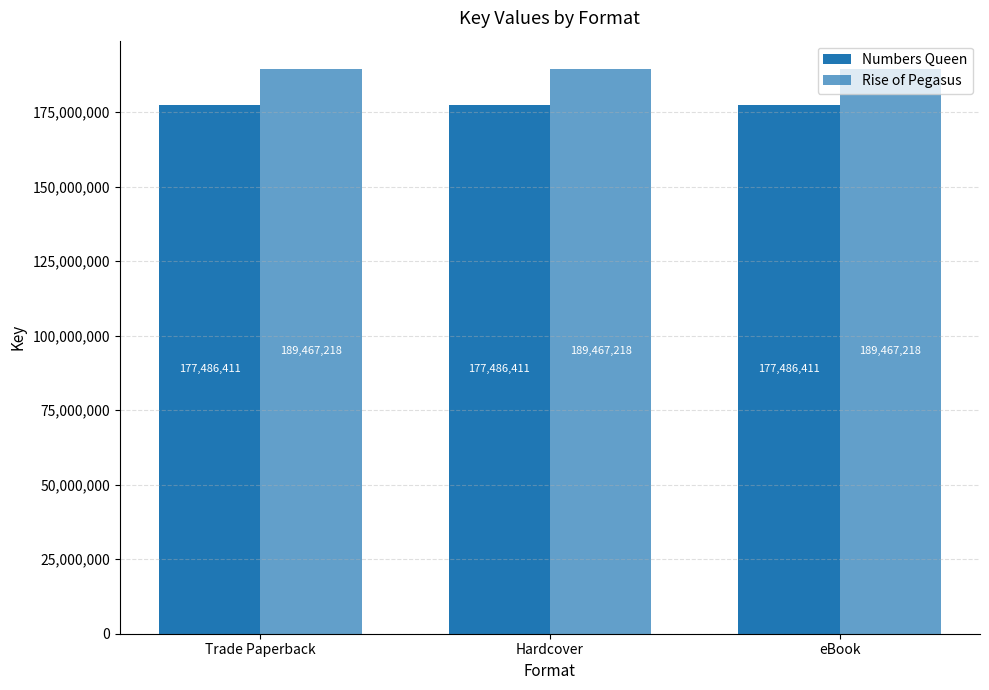

Which series has the widest spread of values?

Numbers Queen